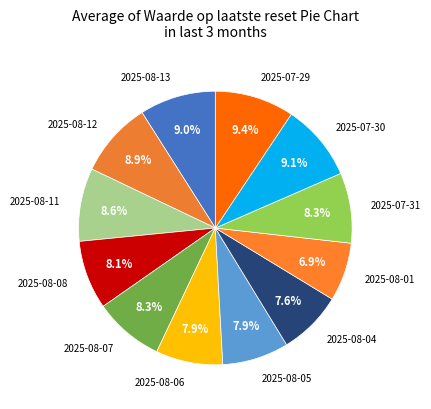

Does 2025-08-05 account for over 50% of the chart?

No